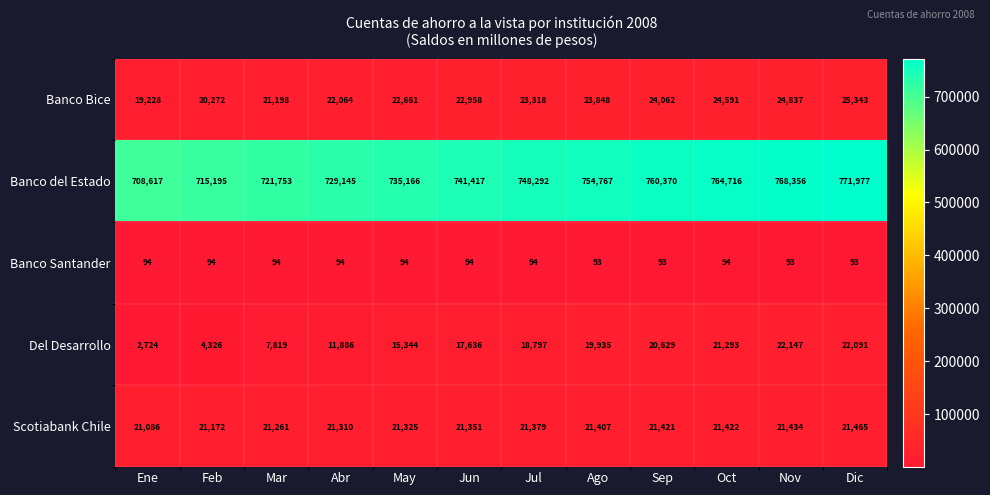

Is the value of Del Desarrollo at Abr greater than the value of Scotiabank Chile at Sep?

No